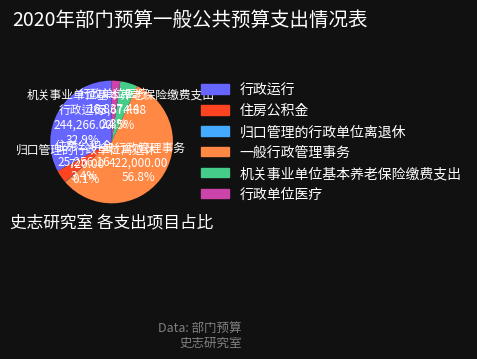

Between 机关事业单位基本养老保险缴费支出 and 一般行政管理事务, which is larger?

一般行政管理事务